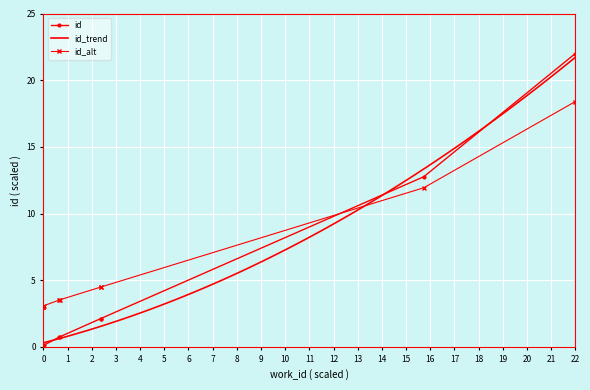

What is the average value of the work_id series?

4.1